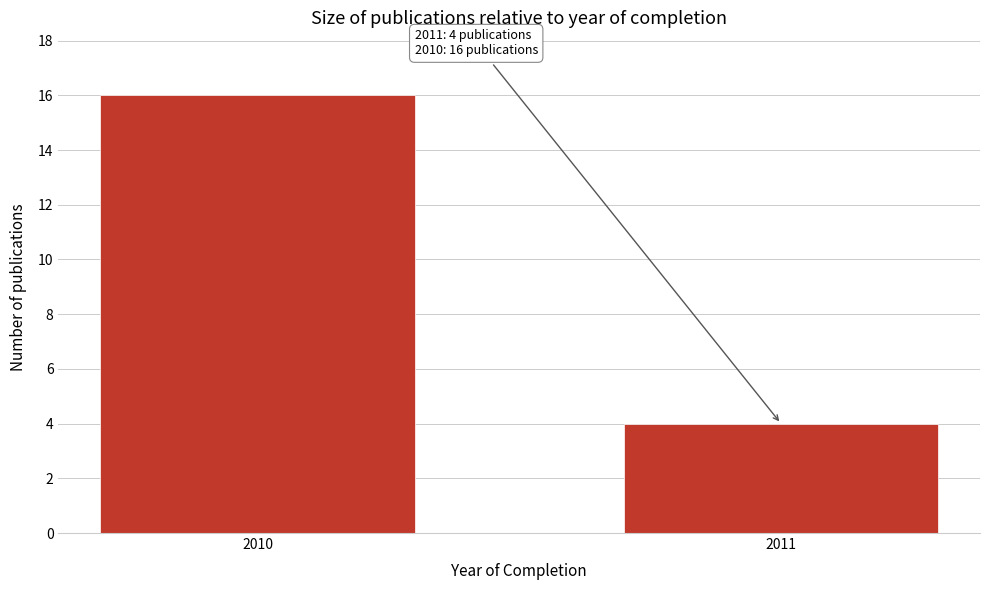

Reading right to left, what are all the values shown in this chart?

2011=4	2010=16